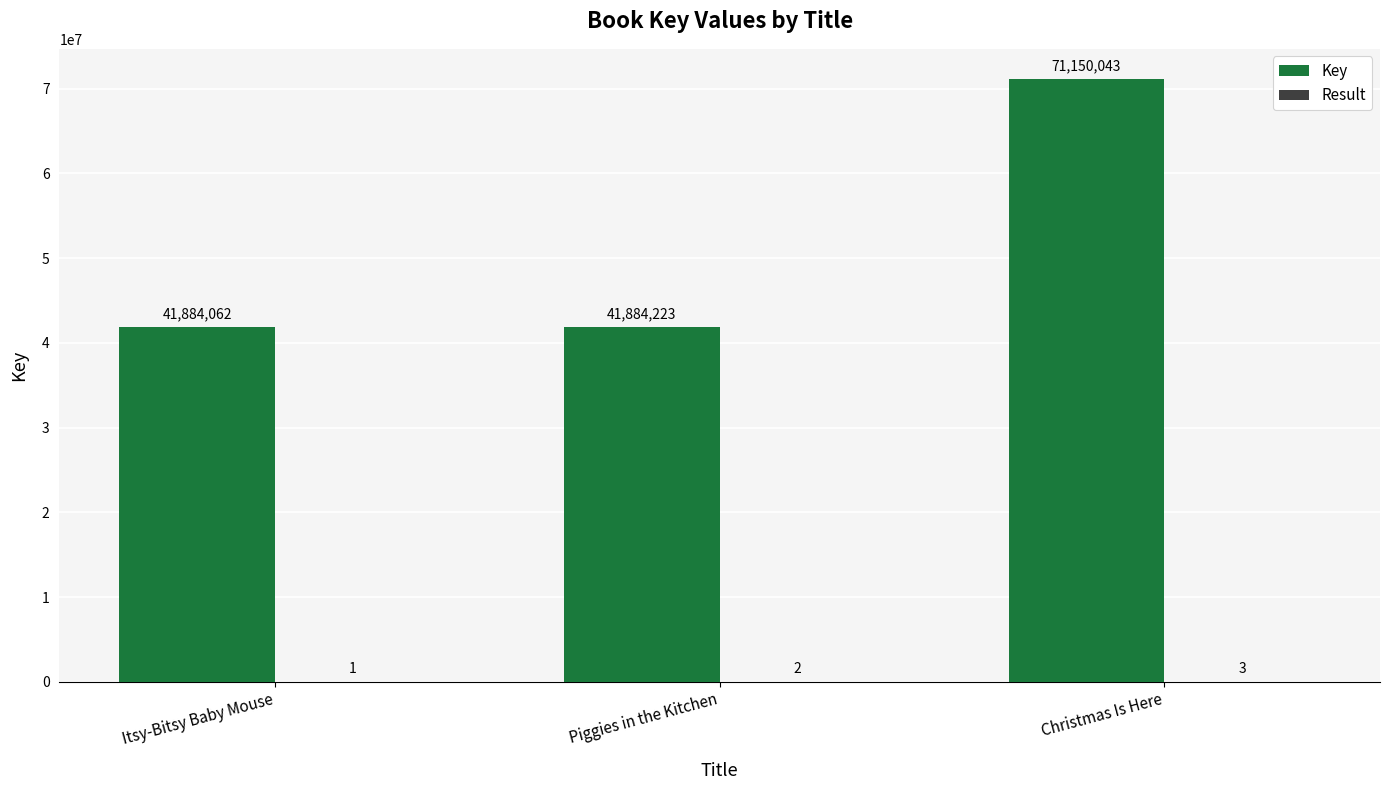

How many distinct data groups are displayed?

2